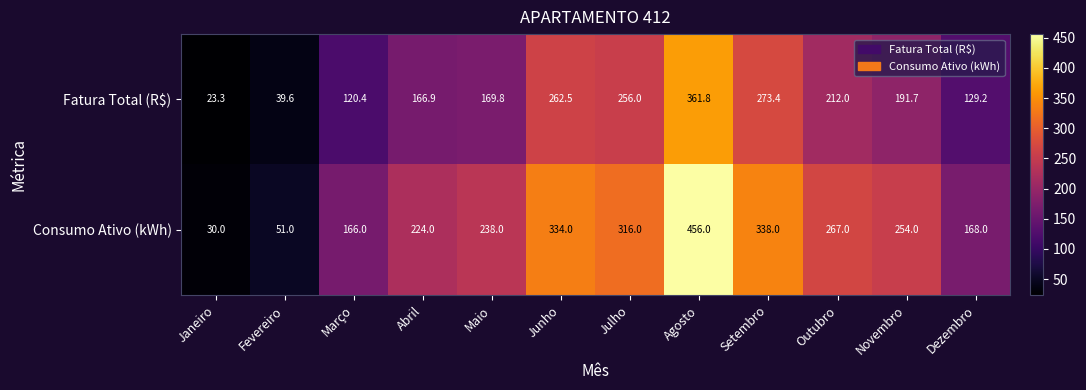

Is it true that Consumo Ativo (kWh) equals 377.7 at Outubro?

False